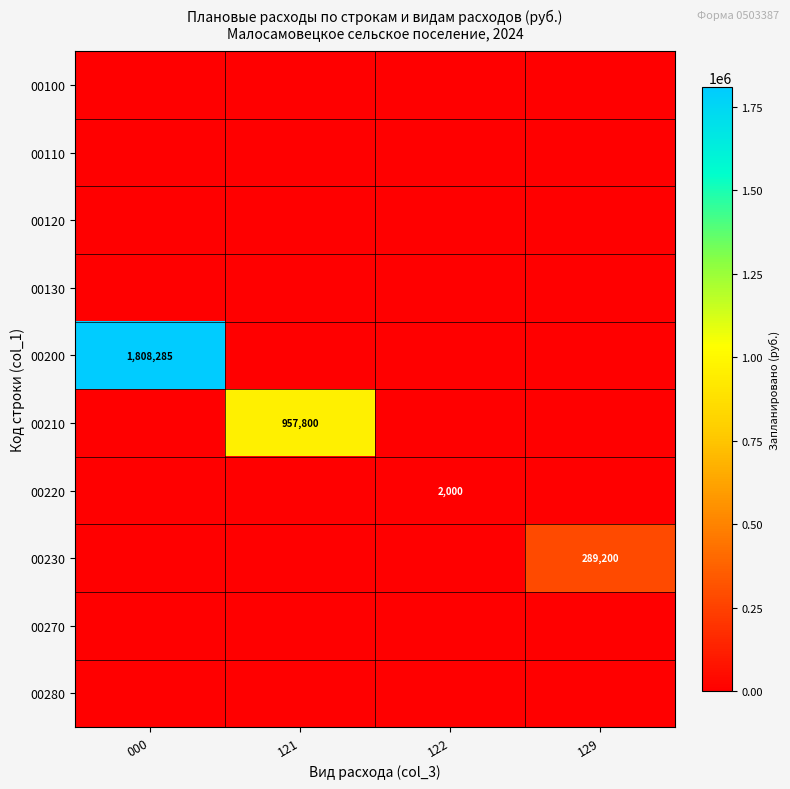

Is the value of 00110 at 122 greater than the value of 00210 at 122?

No